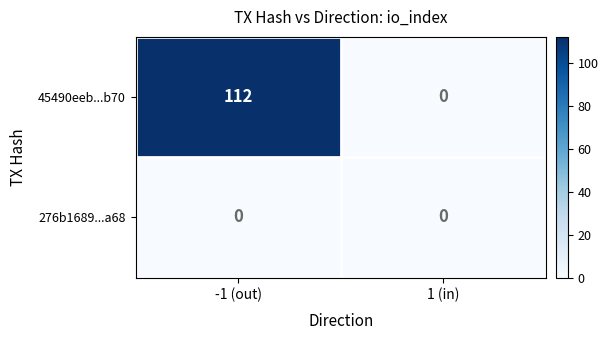

Reading left to right, transcribe all the data shown in this chart.

45490eeb...b70: -1 (out)=112	1 (in)=0
276b1689...a68: -1 (out)=0	1 (in)=0